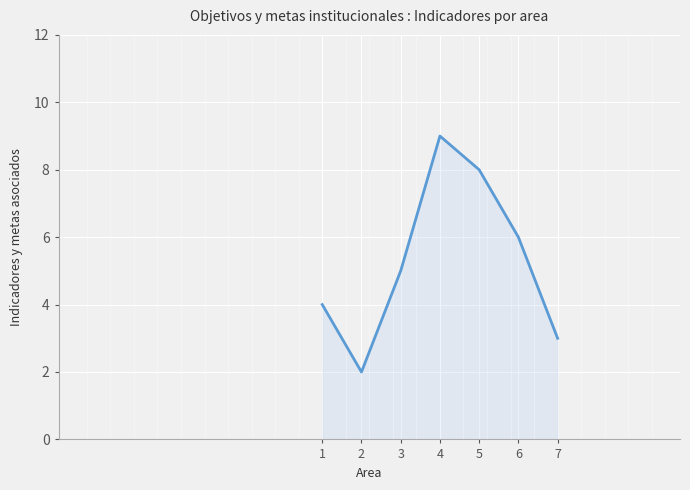

Rank the categories by value from lowest to highest.

2, 7, 1, 3, 6, 5, 4